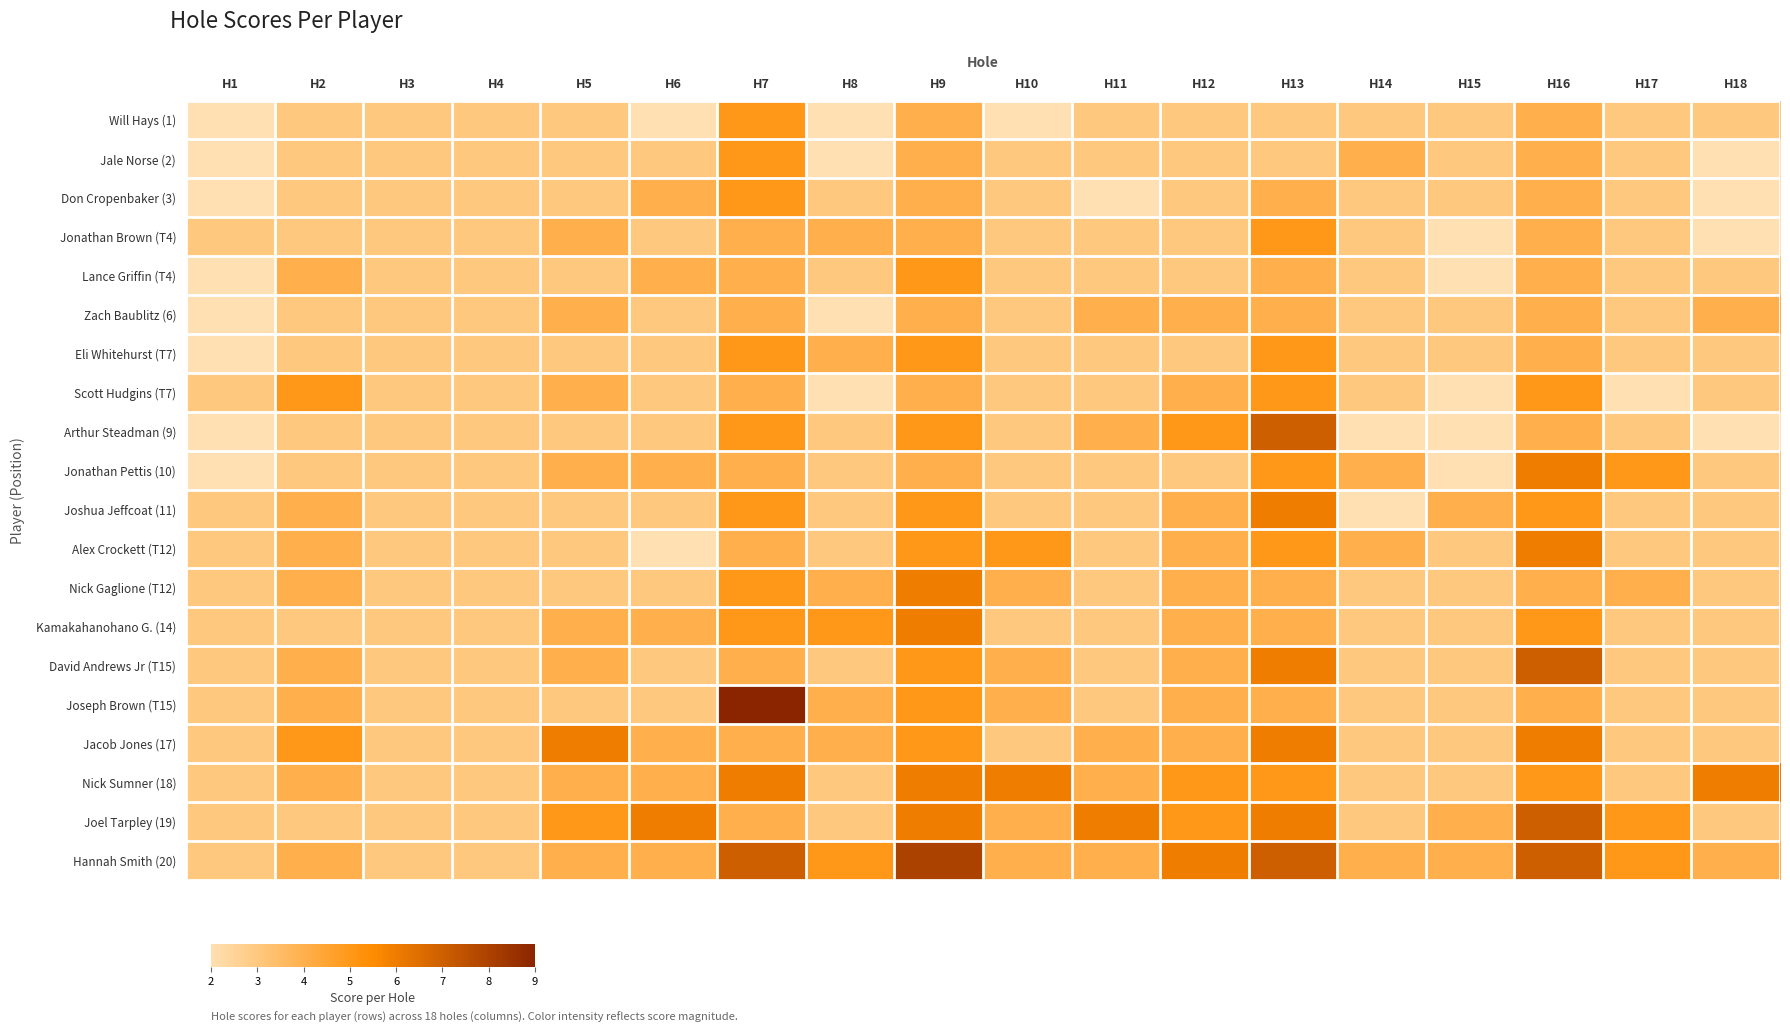

Which has a higher value, H14 or H5?

H14